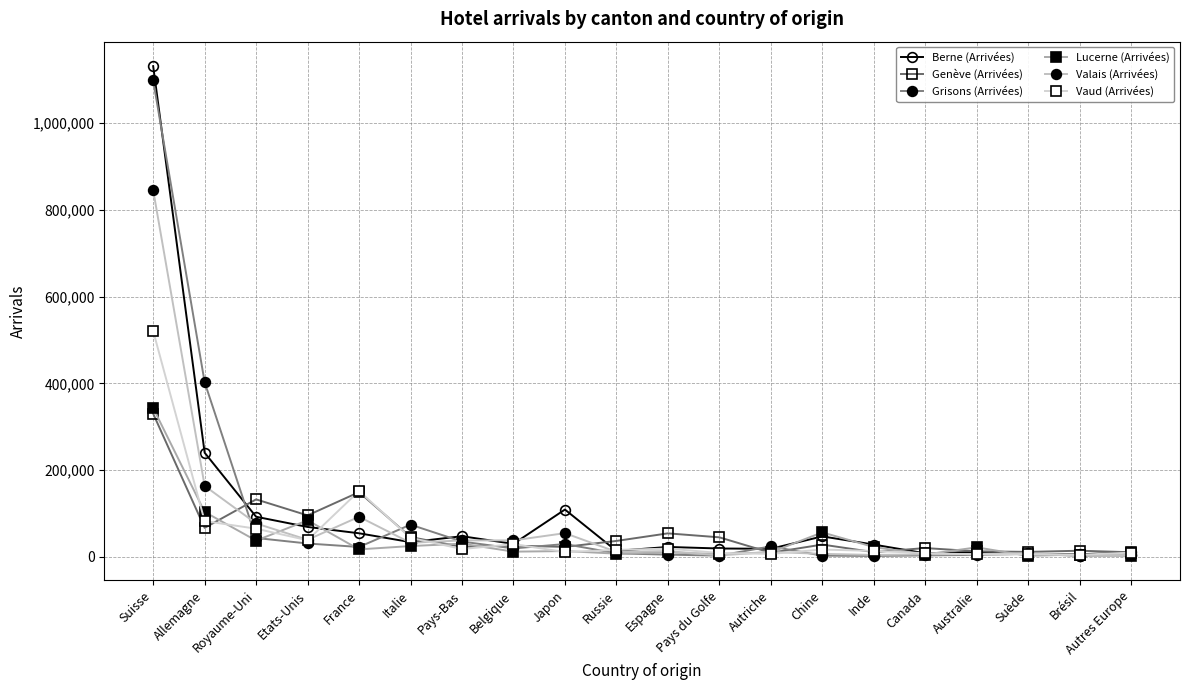

Between Belgique and Japon, which series saw the biggest shift?

Berne (Arrivées)